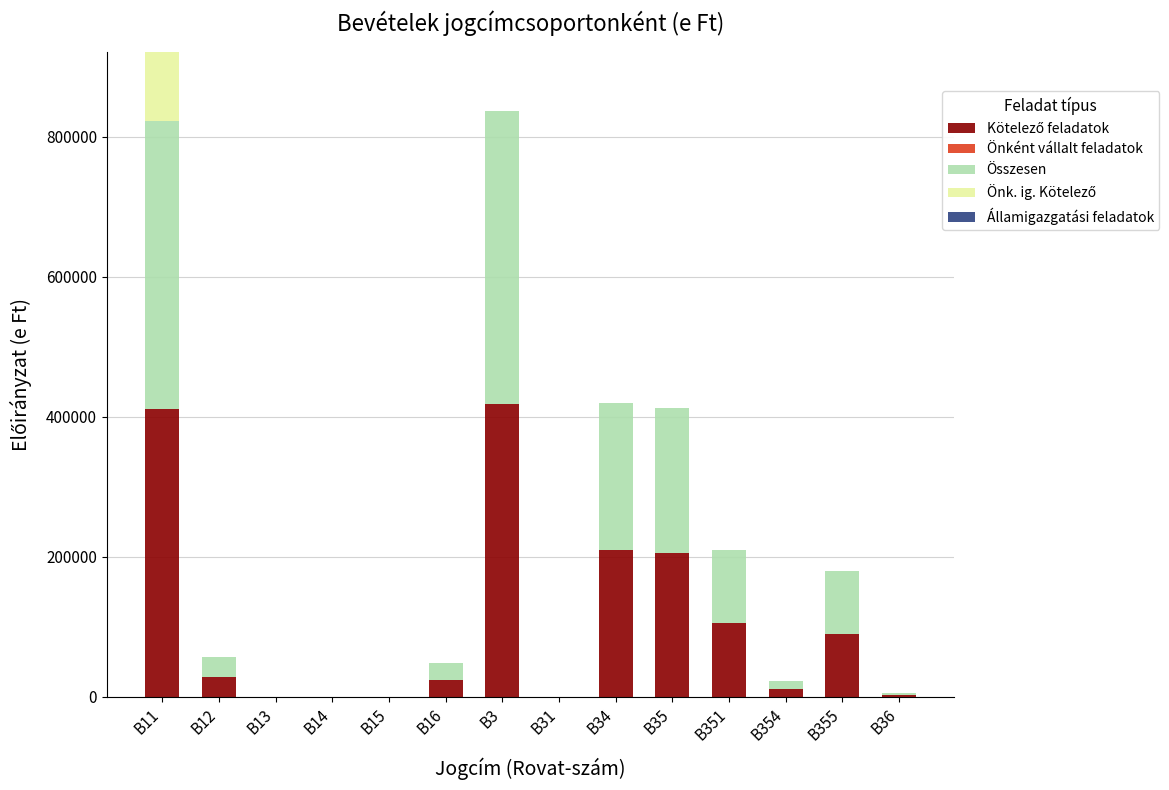

At which category is the sum across all series the highest?

B11